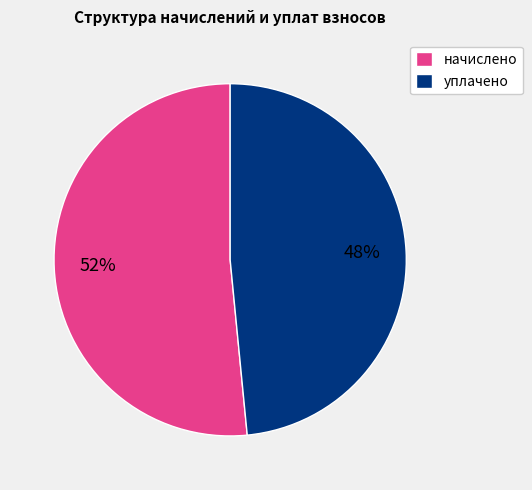

Between уплачено and начислено, which is larger?

начислено